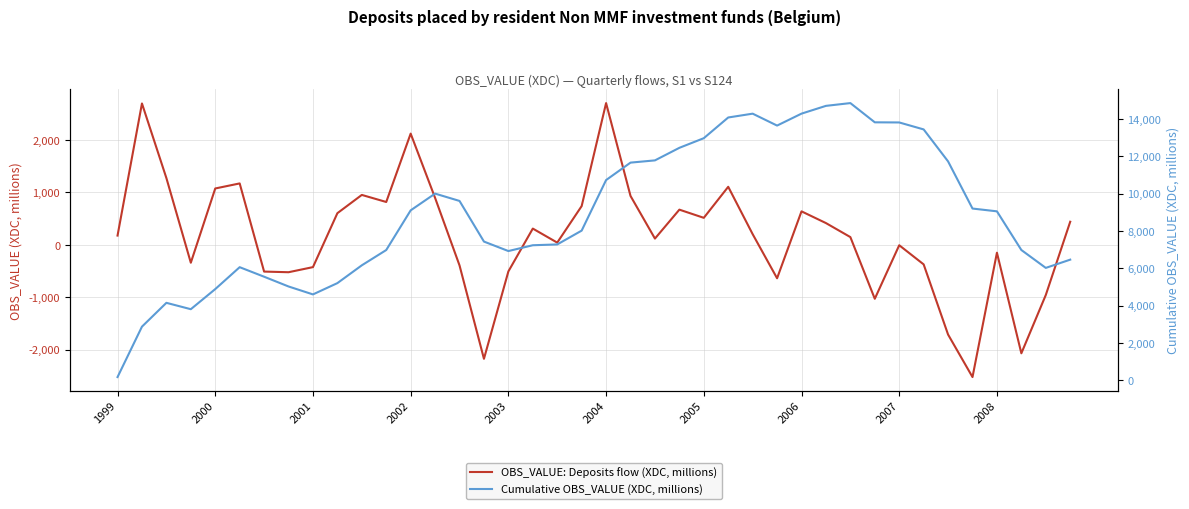

What are all the series names shown in the legend?

OBS_VALUE: Deposits flow (XDC, millions), Cumulative OBS_VALUE (XDC, millions)